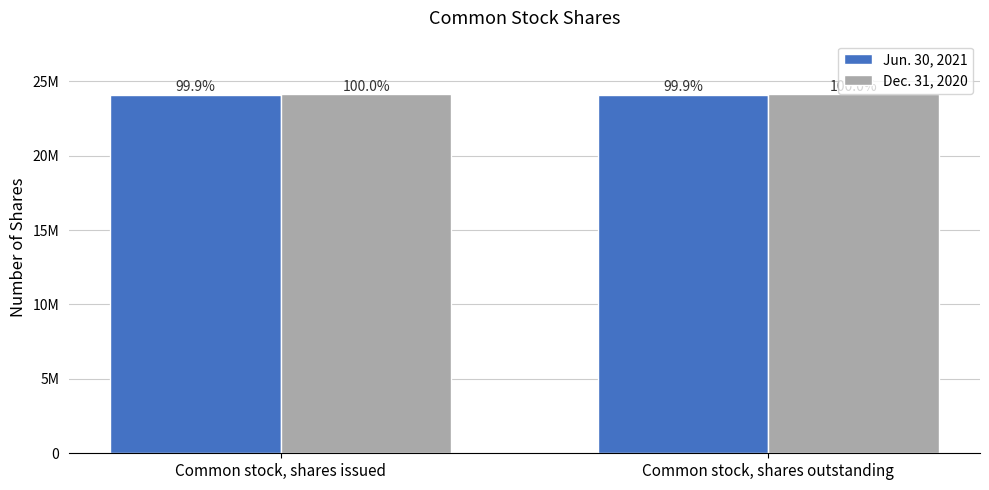

The Jun. 30, 2021 series shows 12981292 at Common stock, shares issued. True or false?

False